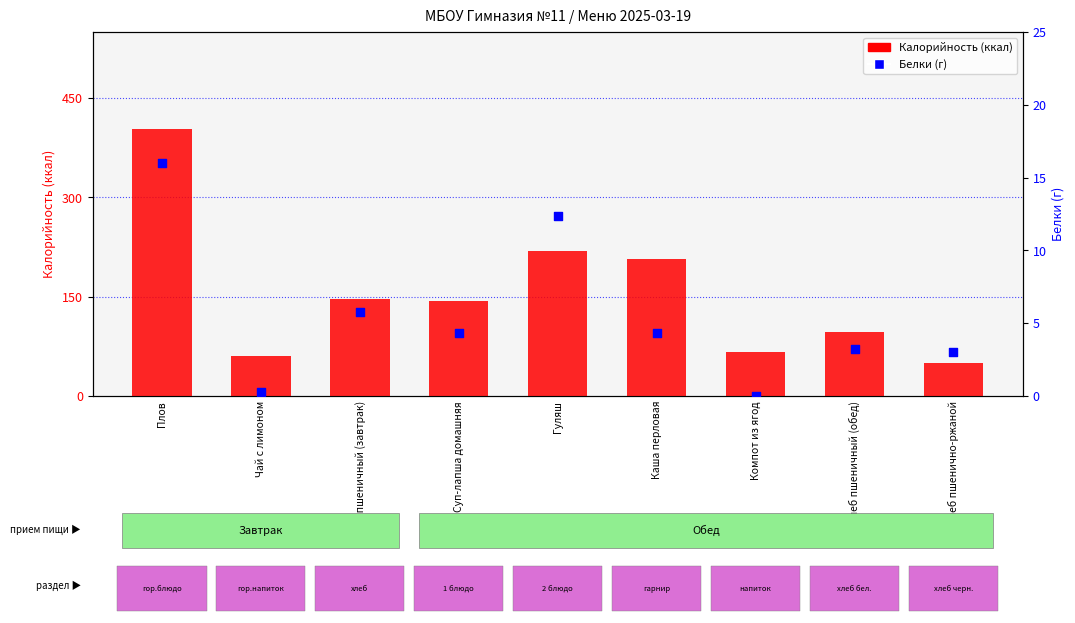

Which series has the largest total across all categories?

Калорийность